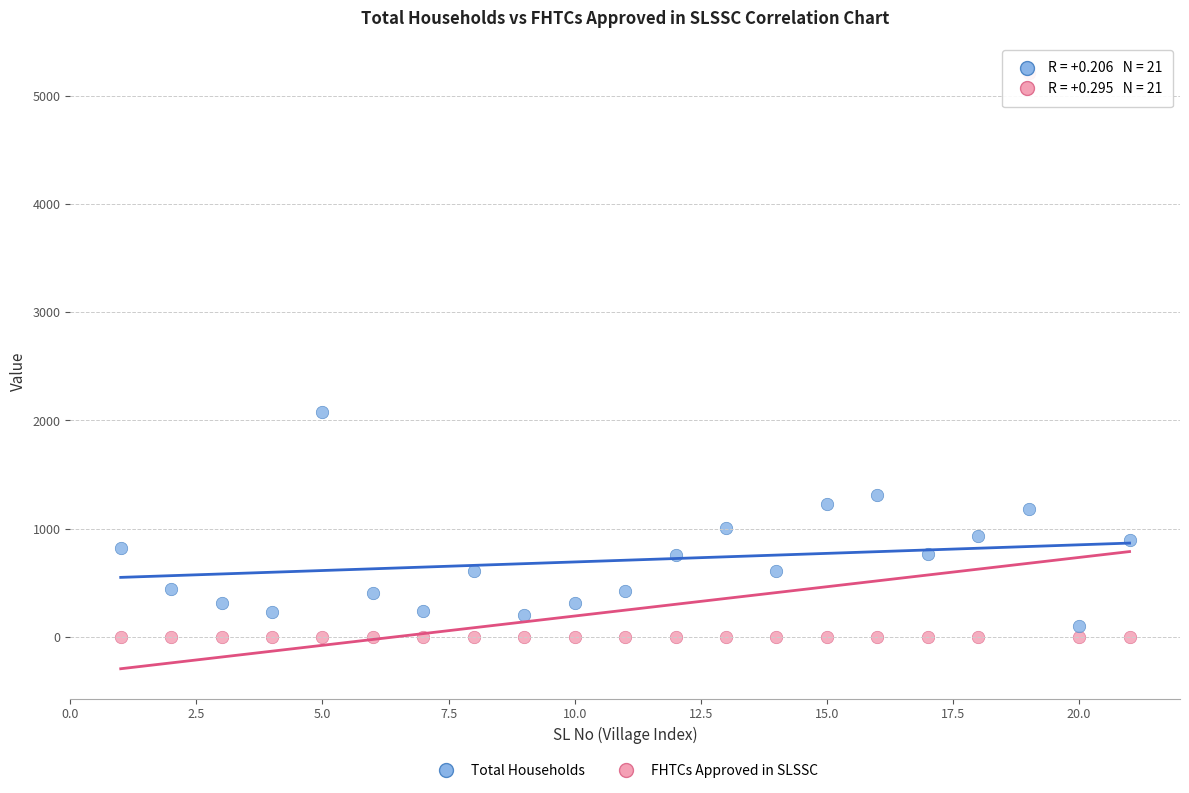

Which series contains the lowest Y value?

FHTCs Approved in SLSSC